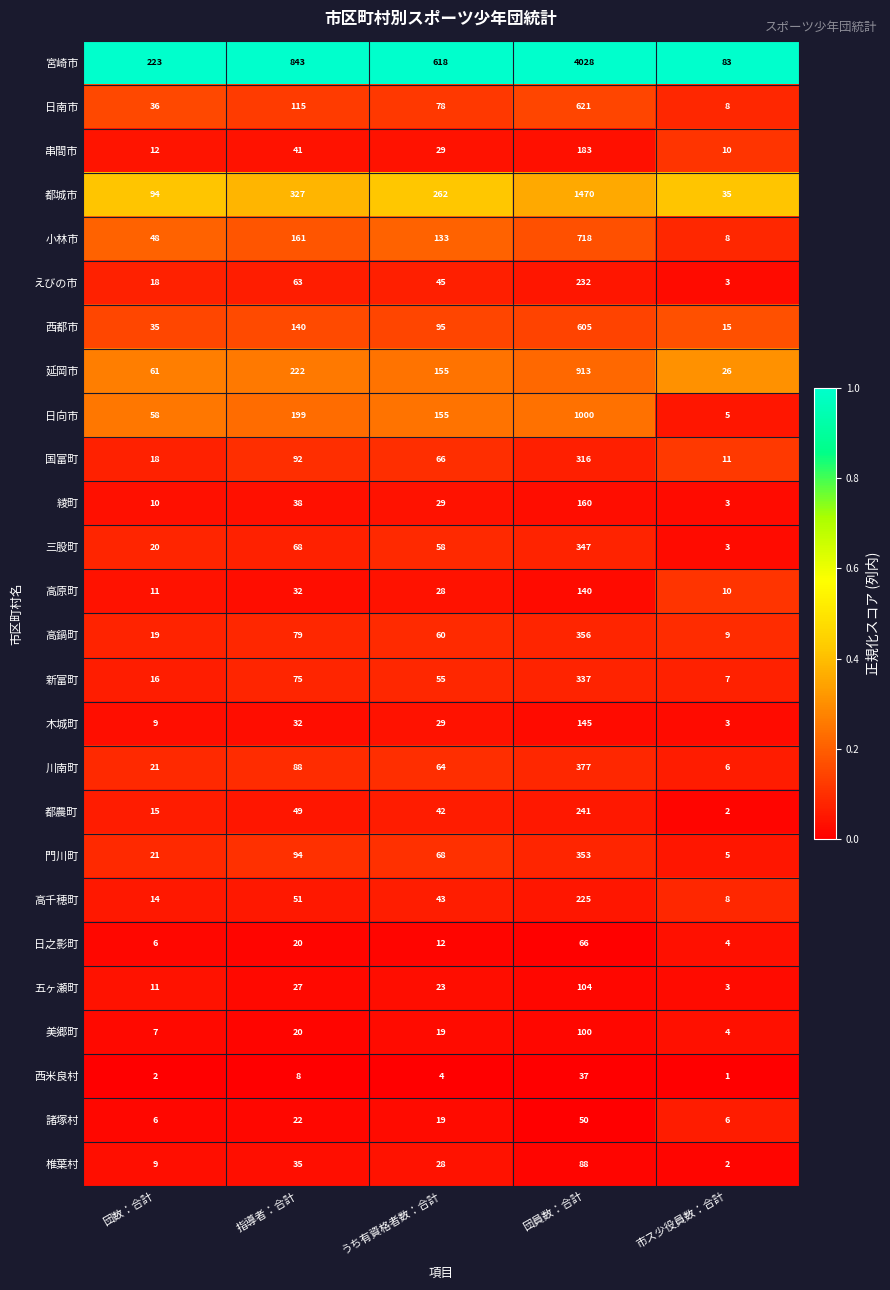

What is the difference between the highest and lowest values at うち有資格者数：合計?

614